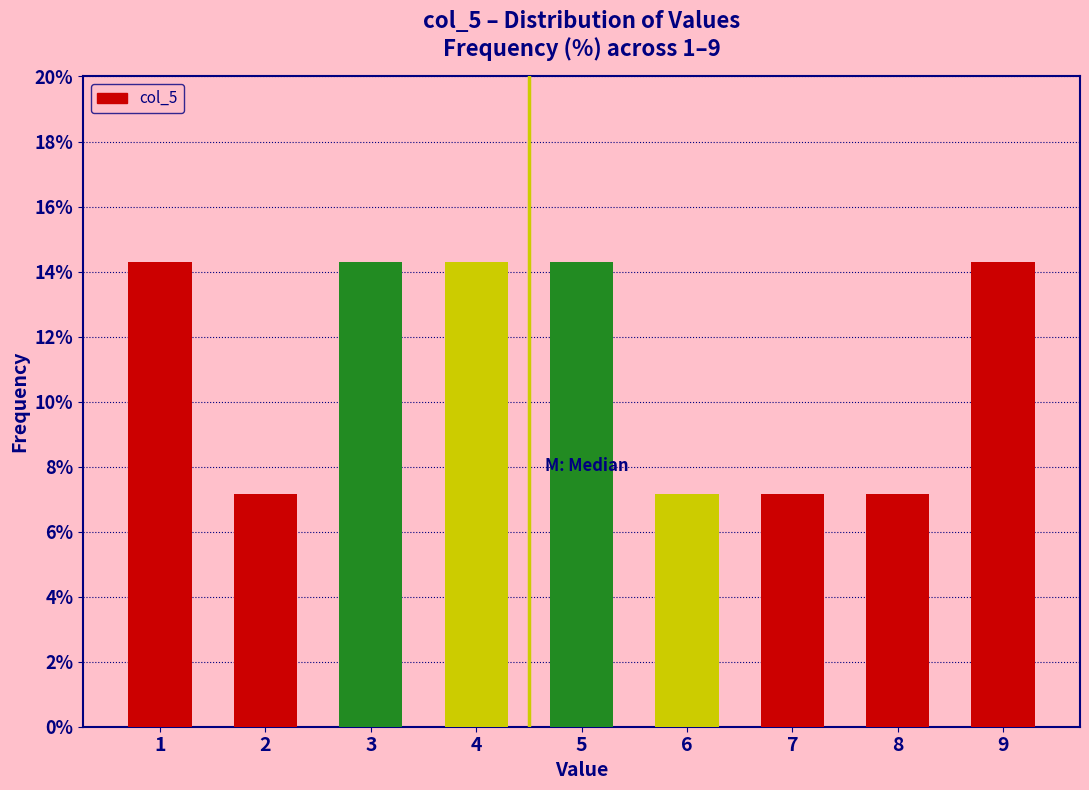

How tall is the bar that spans 0.5 to 1.5 on the x-axis? The values are not printed on the chart, so give them approximately, as read against the axis.

14.2